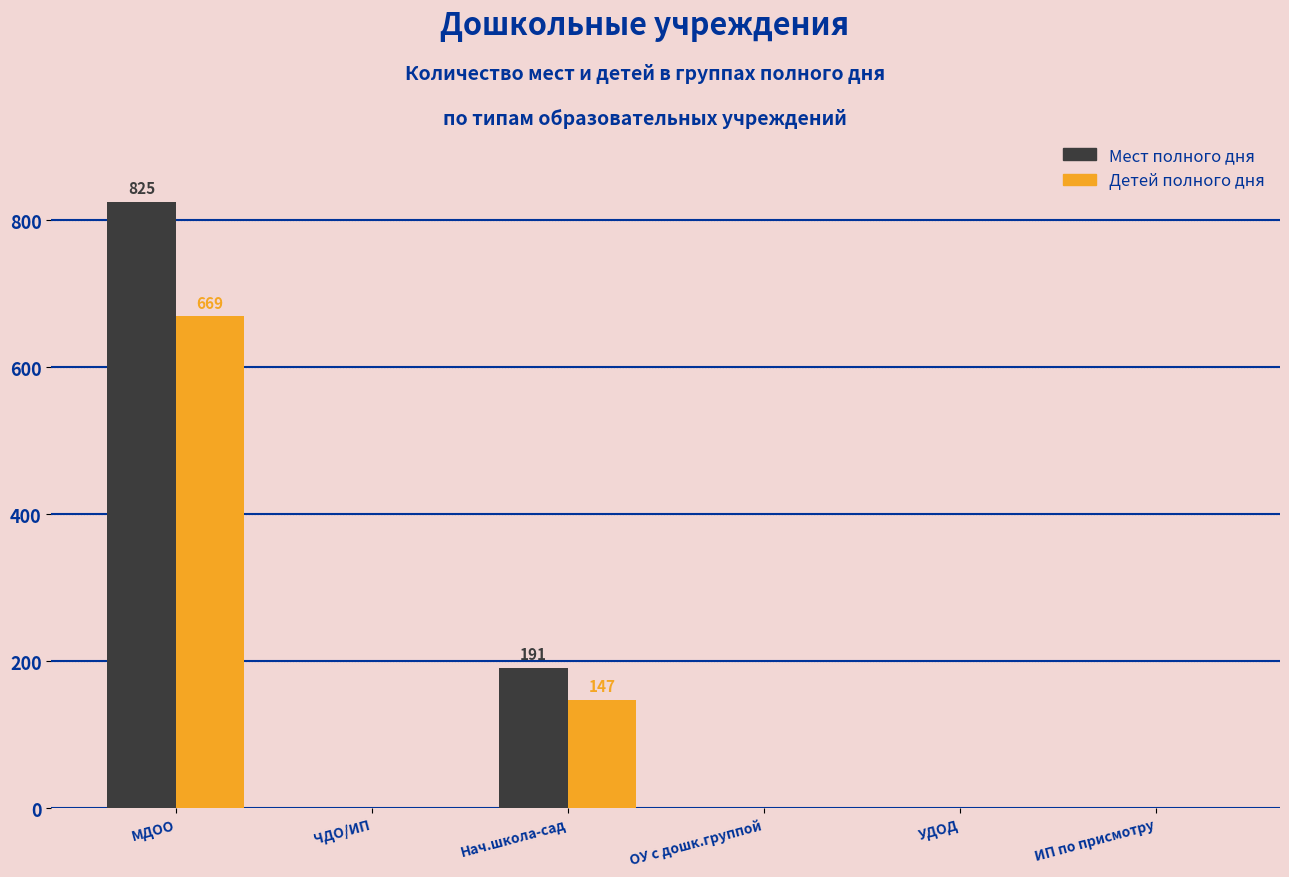

Count the number of categories in the chart.

6